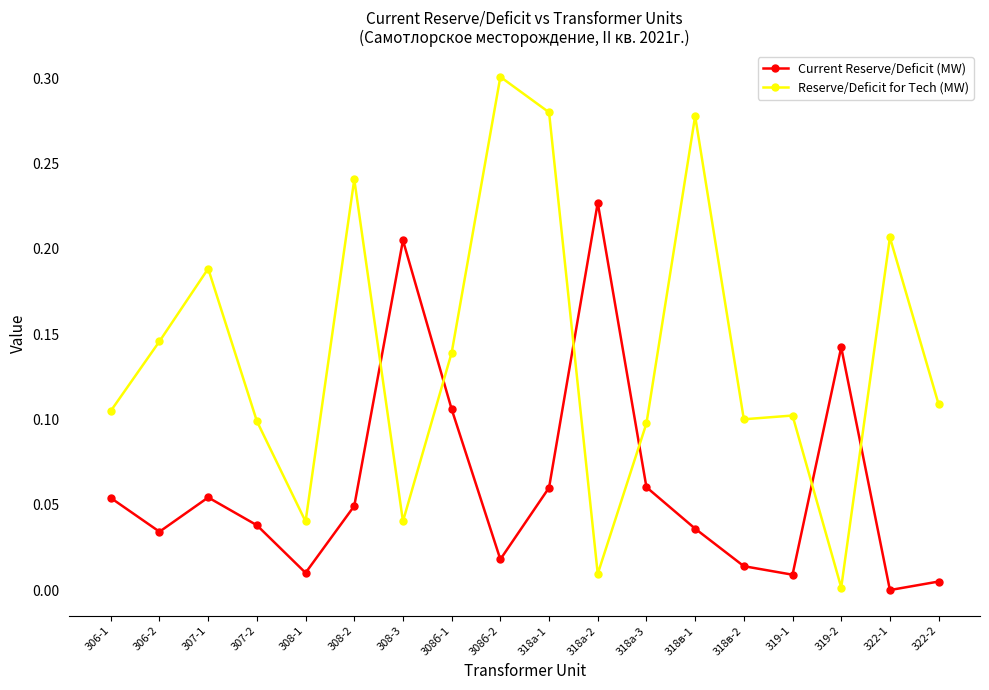

Which series has the largest total across all categories?

Reserve/Deficit for Tech (MW)